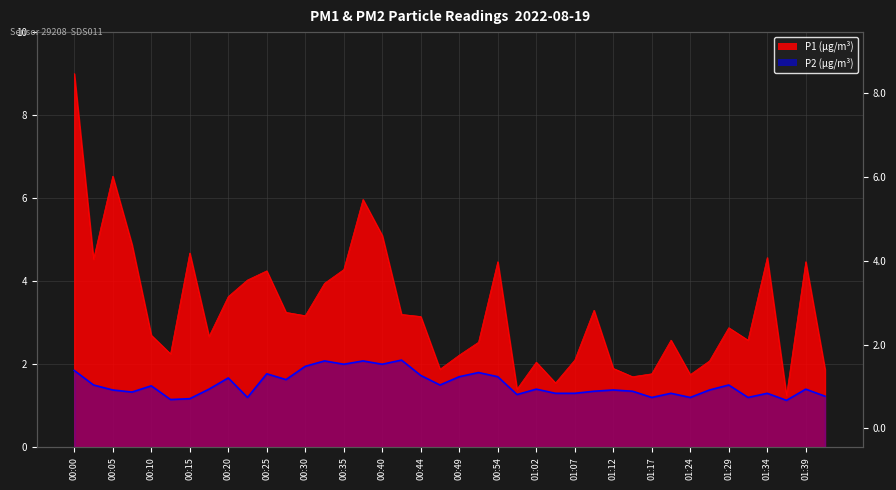

At how many categories does at least one series exceed 6?

2